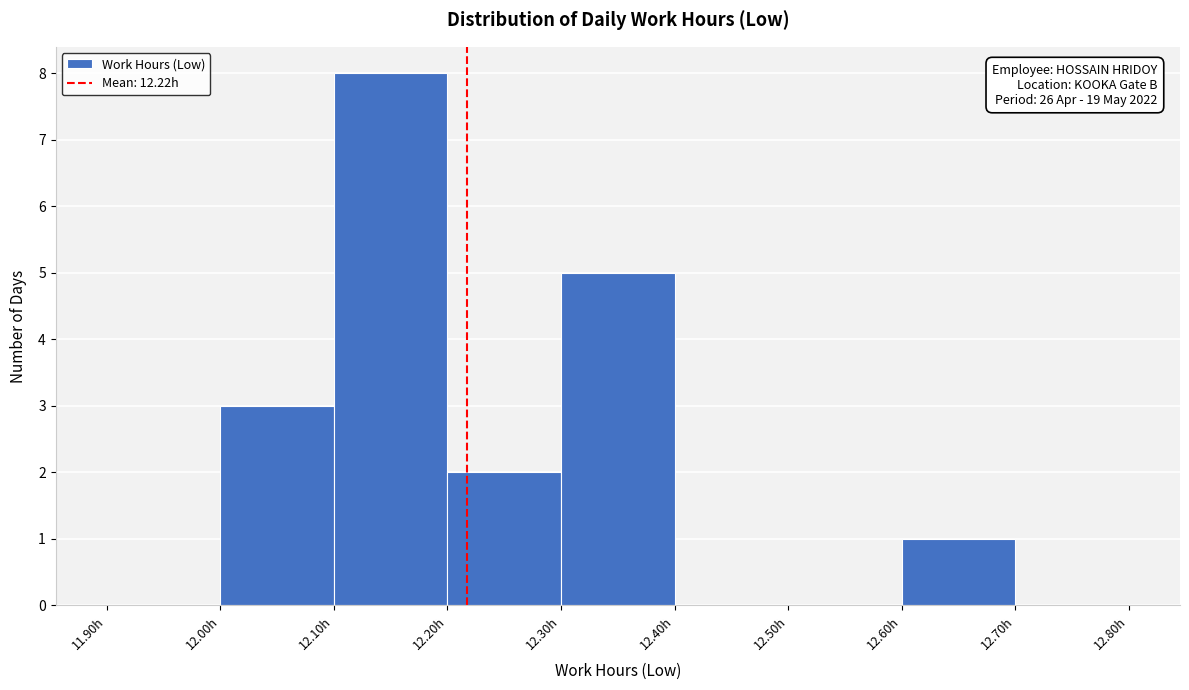

Which range on the x-axis has the tallest bar?

12.1 to 12.2